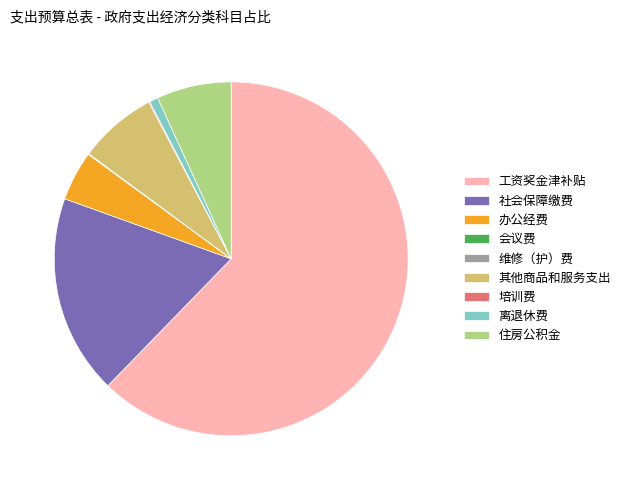

Does any single category account for the majority?

Yes